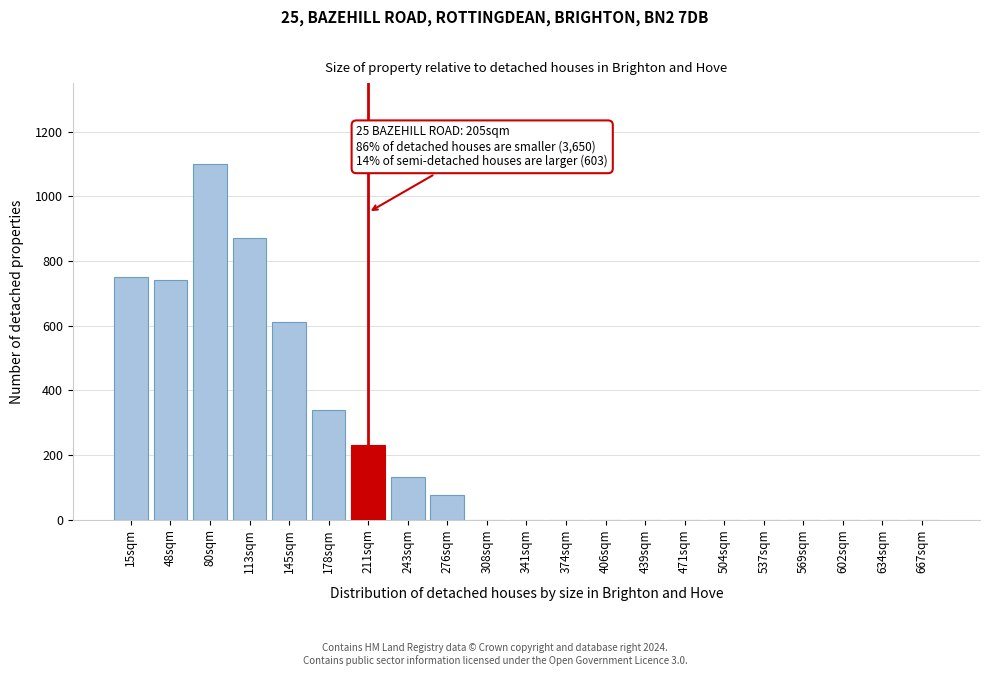

Reading left to right, transcribe all the data shown in this chart.

15sqm=750	48sqm=740	80sqm=1100	113sqm=870	145sqm=610	178sqm=340	211sqm=230	243sqm=130	276sqm=75	308sqm=0	341sqm=0	374sqm=0	406sqm=0	439sqm=0	471sqm=0	504sqm=0	537sqm=0	569sqm=0	602sqm=0	634sqm=0	667sqm=0